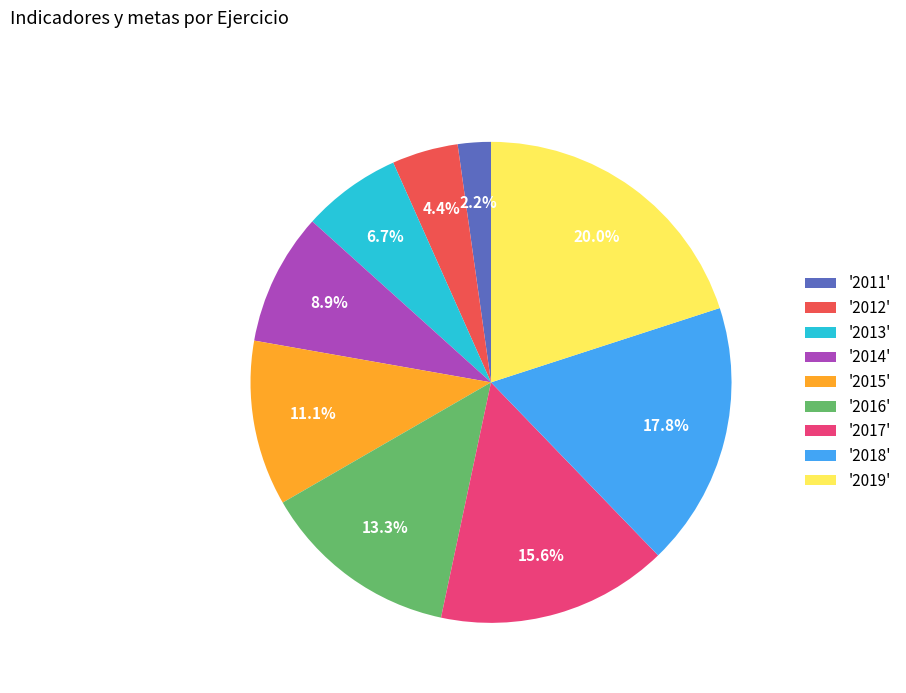

How much of the chart is everything except '2011'?

97.8%